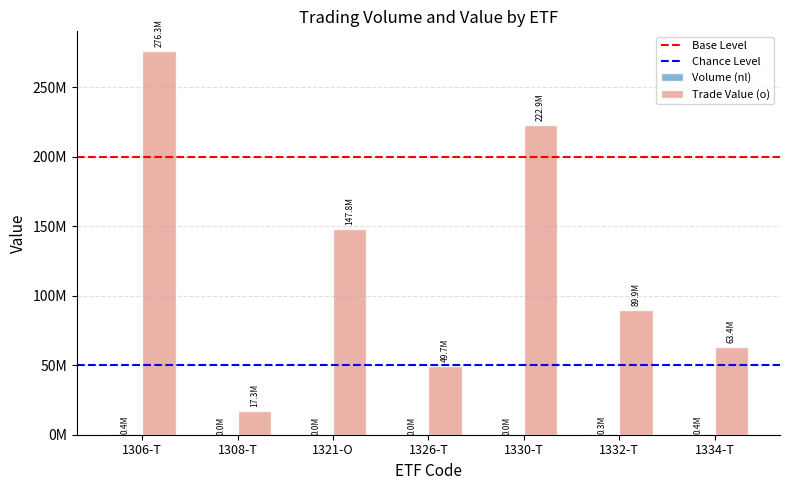

List the labels in order of Trade Value (o) value, smallest first.

1308-T, 1326-T, 1334-T, 1332-T, 1321-O, 1330-T, 1306-T